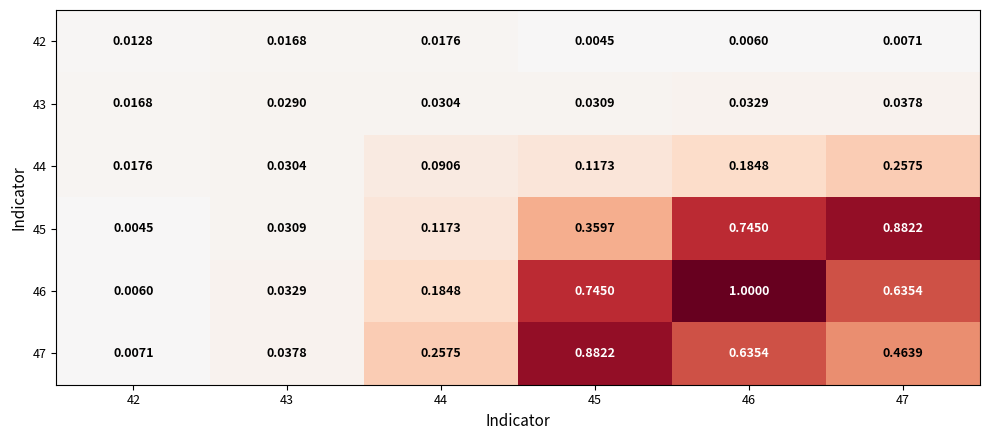

Is the value of 44 at 42 greater than the value of 47 at 47?

No